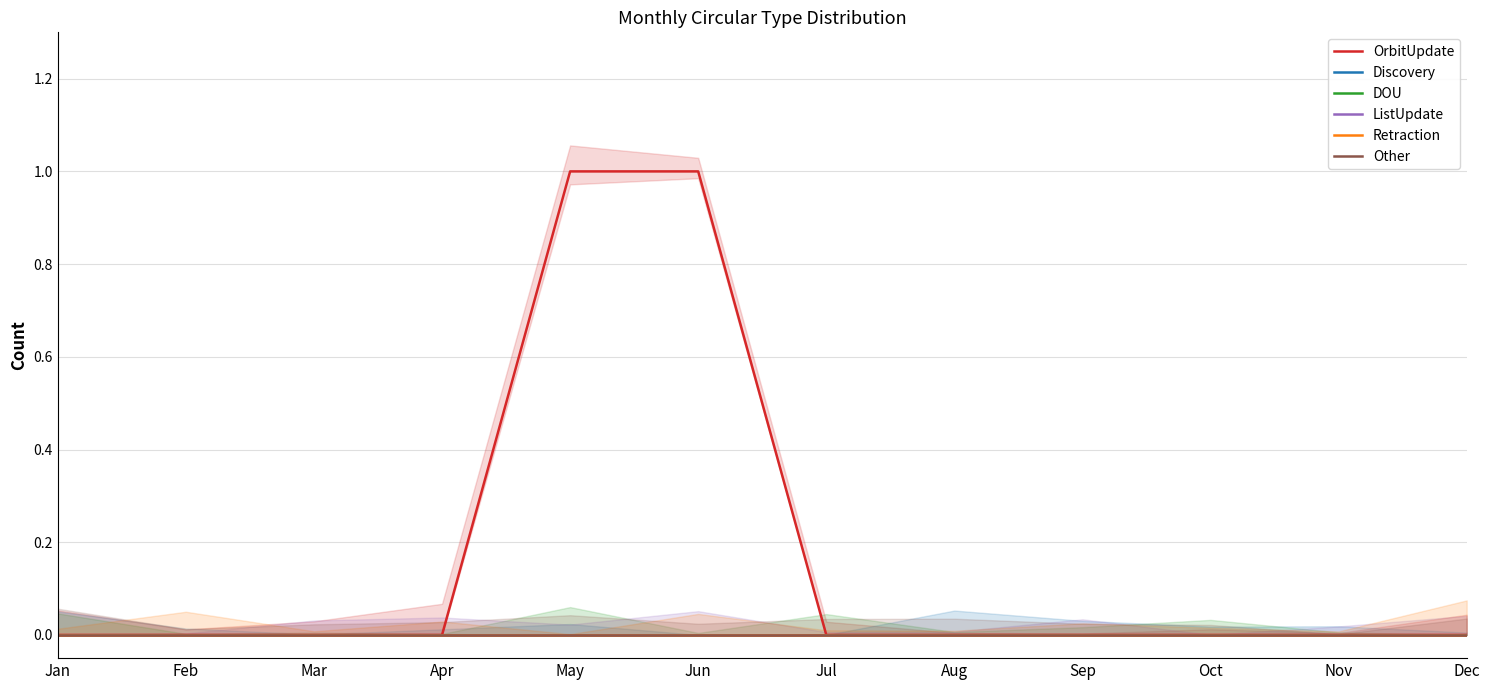

What is the maximum value shown in the chart?

1